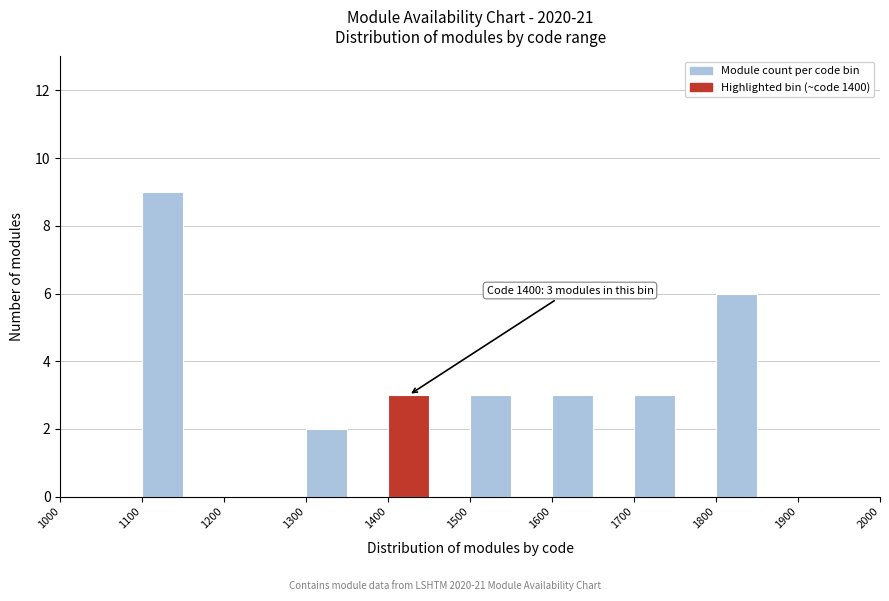

Which range on the x-axis has the tallest bar?

1100 to 1150